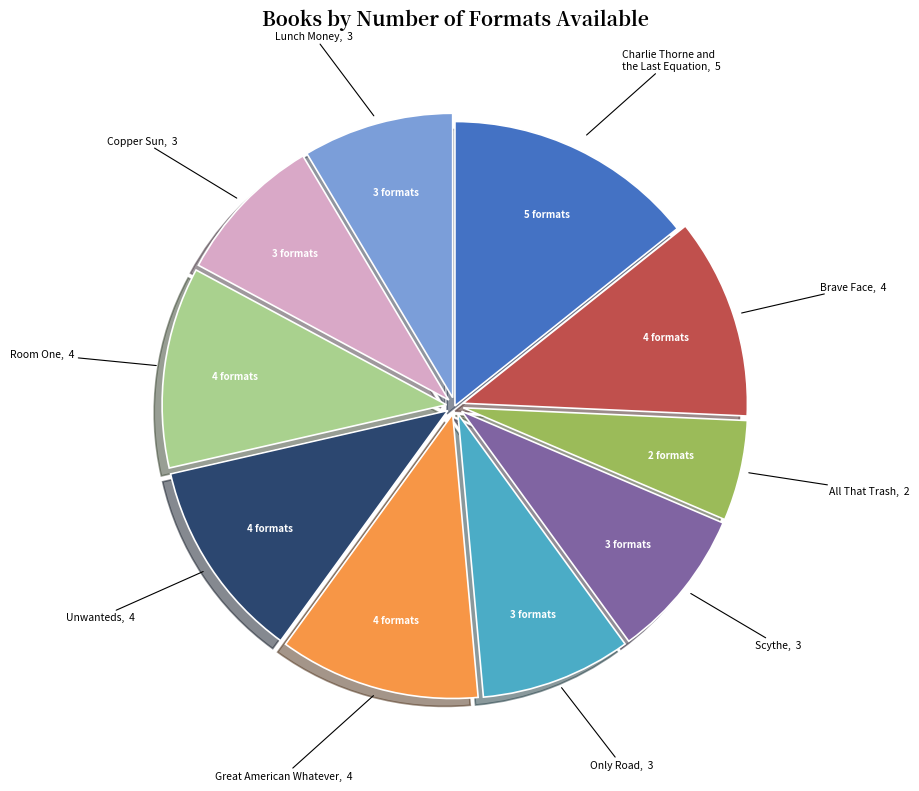

Is there a majority slice in this chart?

No